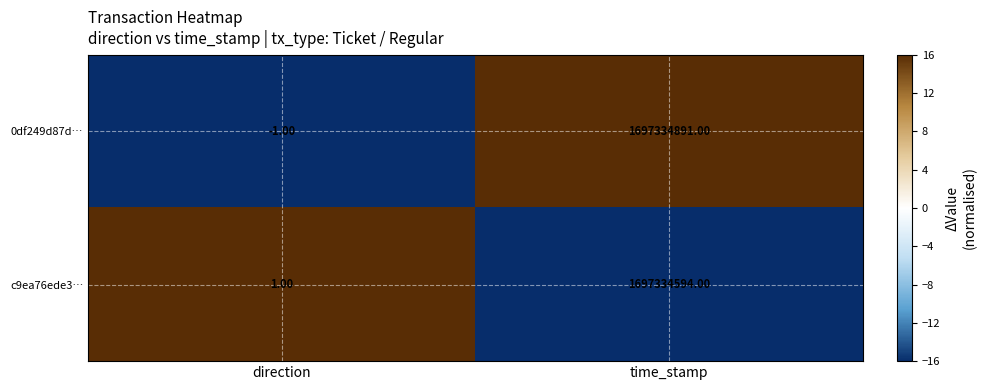

At which label is c9ea76ede3… closest to 848667297?

direction